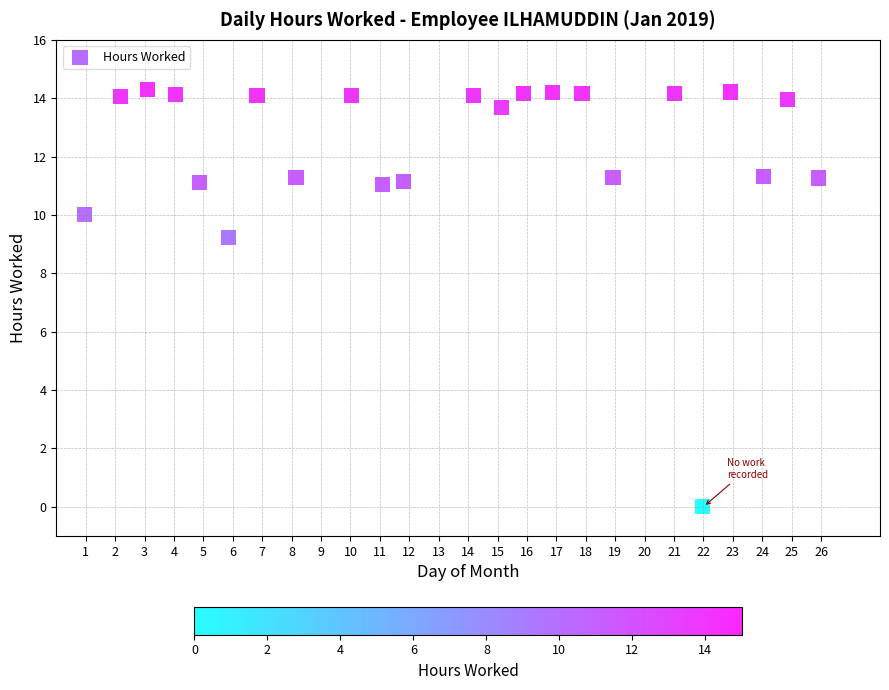

What is the range of X values (max minus min)?

25.0